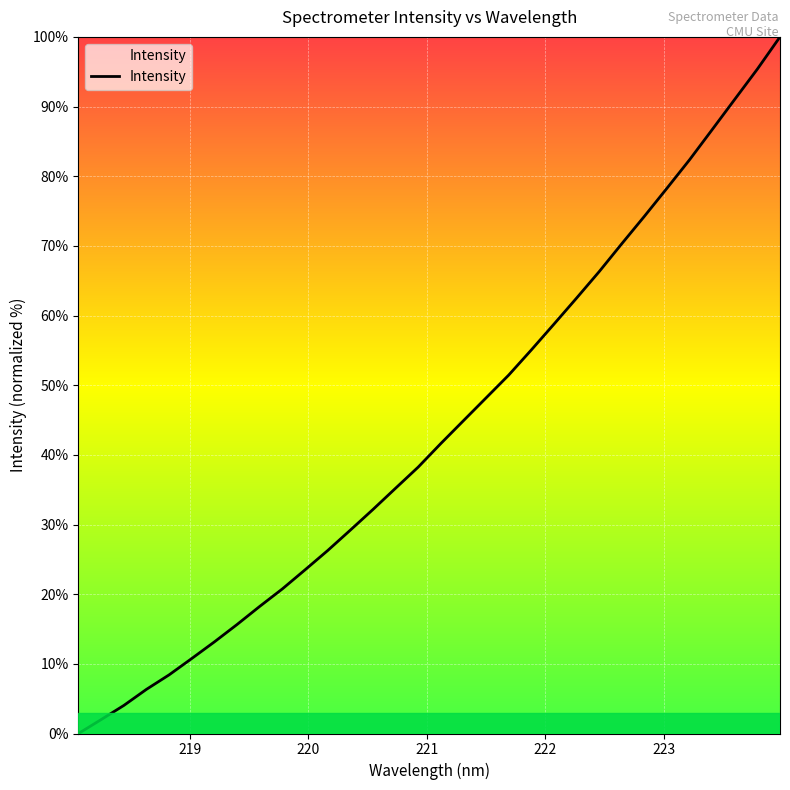

What is the difference between the maximum and minimum values?

100.0